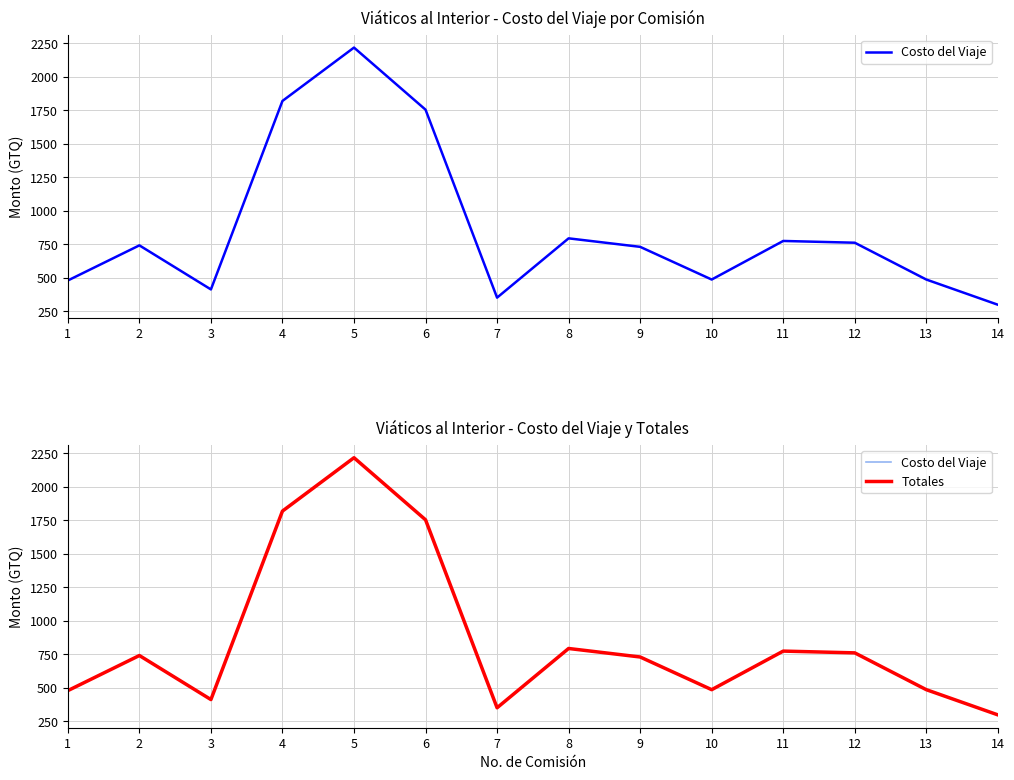

Rank the categories by Costo del Viaje value from highest to lowest.

5, 4, 6, 8, 11, 12, 2, 9, 10, 13, 1, 3, 7, 14